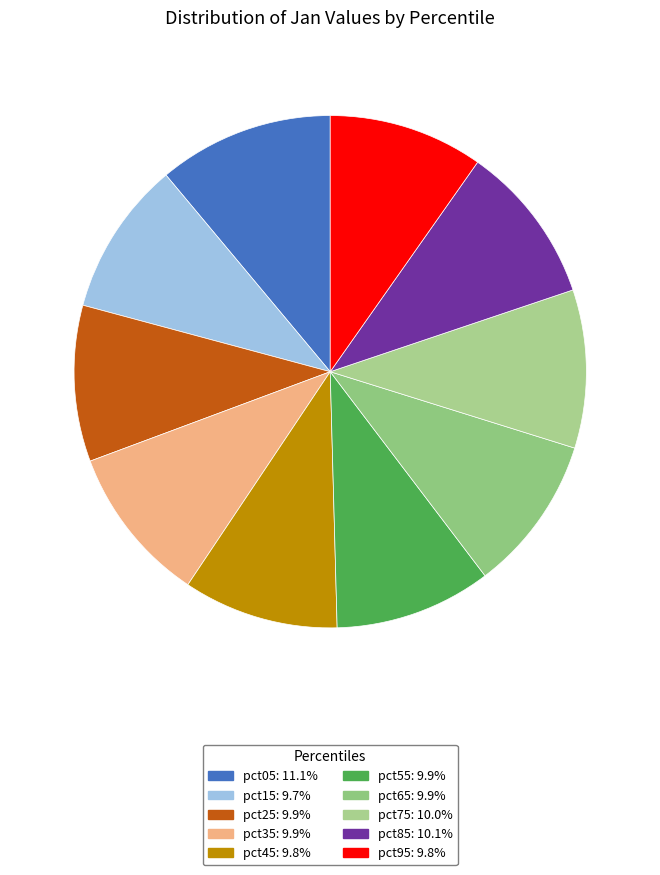

What is the total percentage of pct85 and pct35?

20.0%